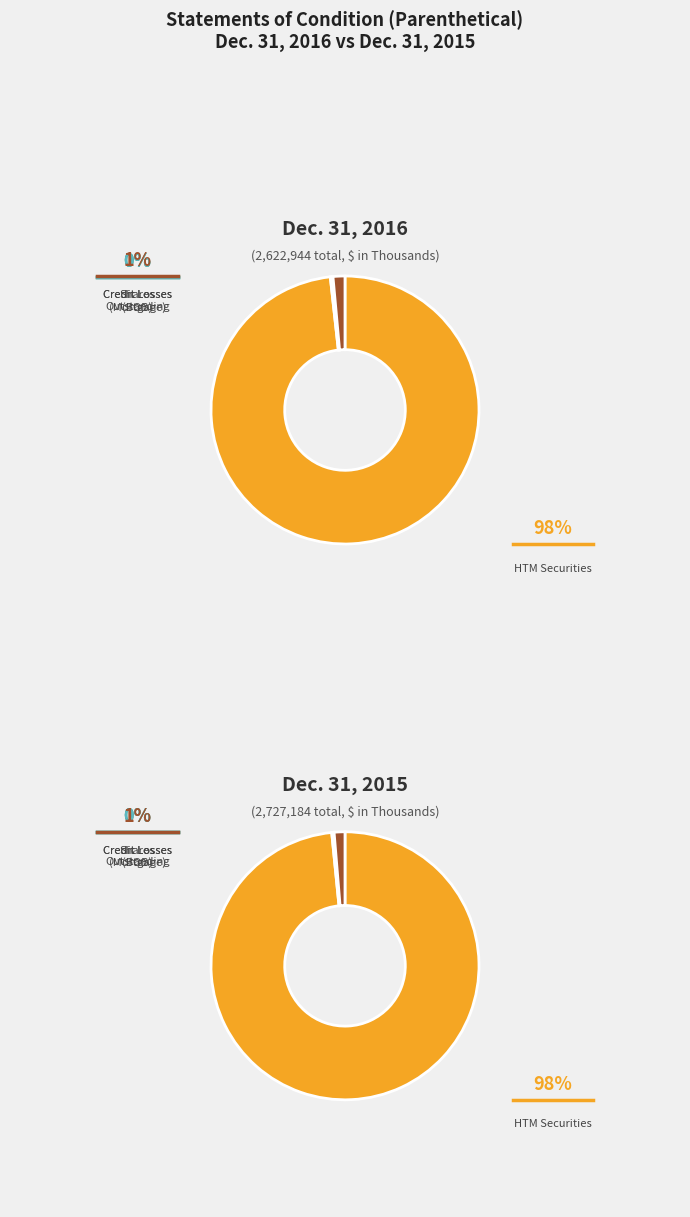

To the nearest percent, what is the difference between the HTM securities - fair value and Allowance for credit losses on BOB loans slice percentages?

98%